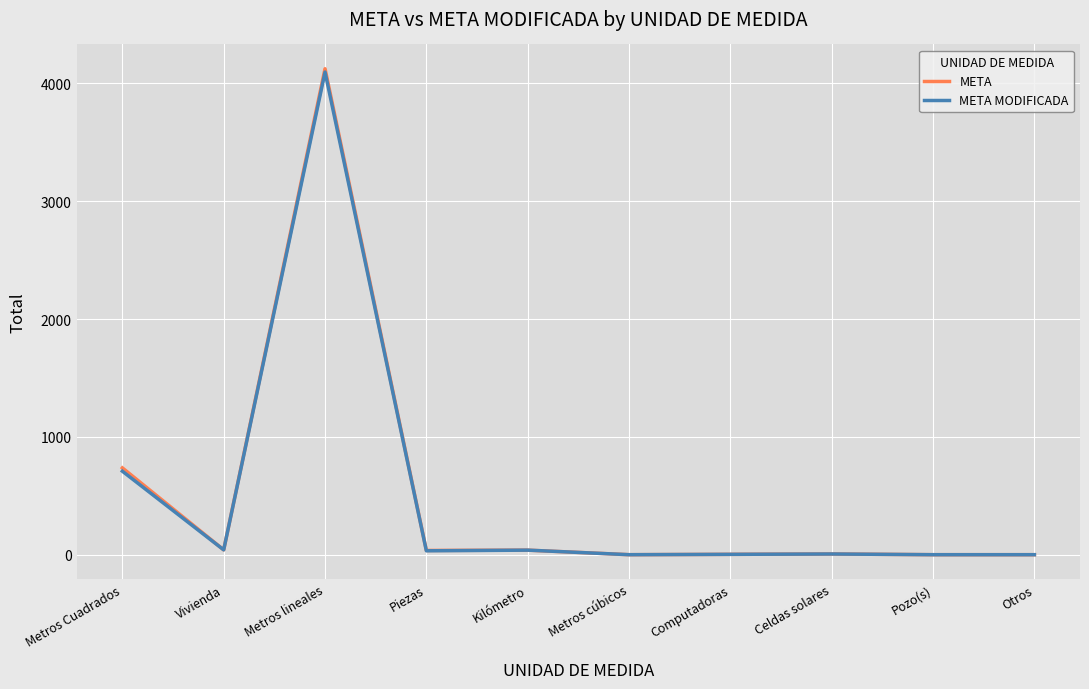

What is the difference between the second highest and minimum values in the META MODIFICADA series?

708.3